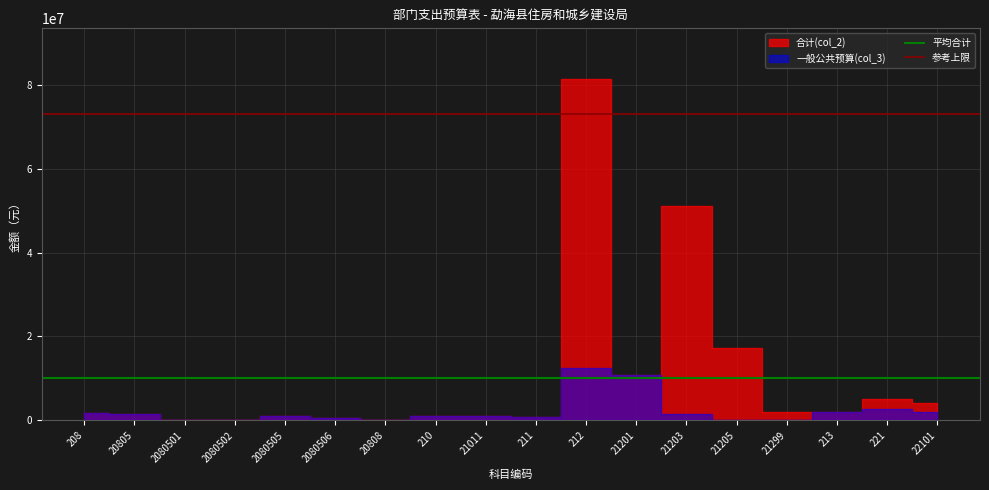

The 参考上限 series shows 109860784.6 at 20805. True or false?

False